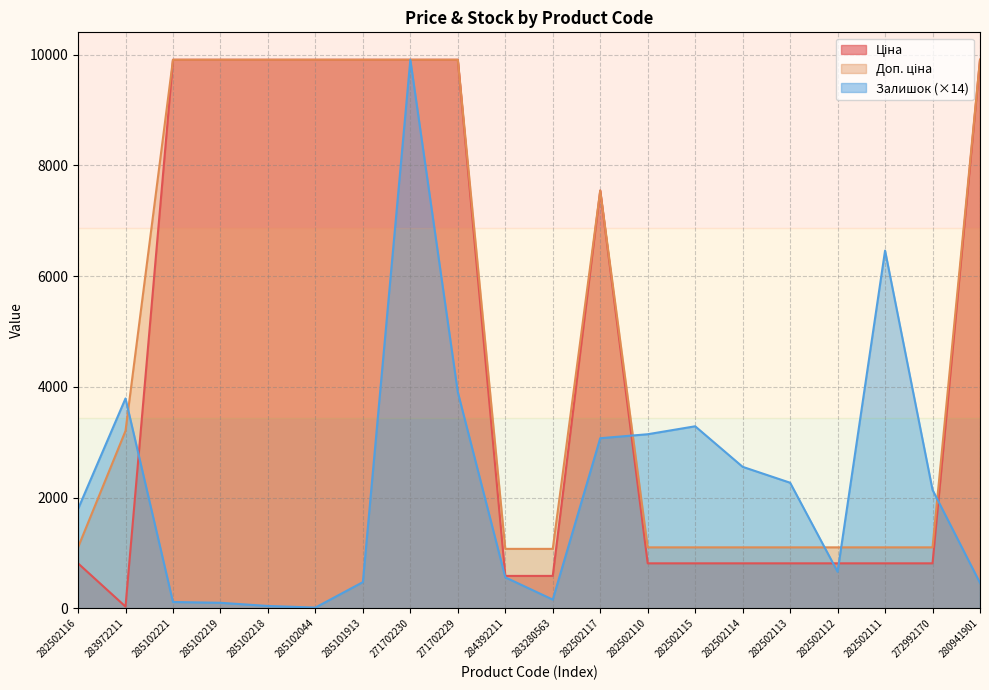

What position from the left is 282502113?

16